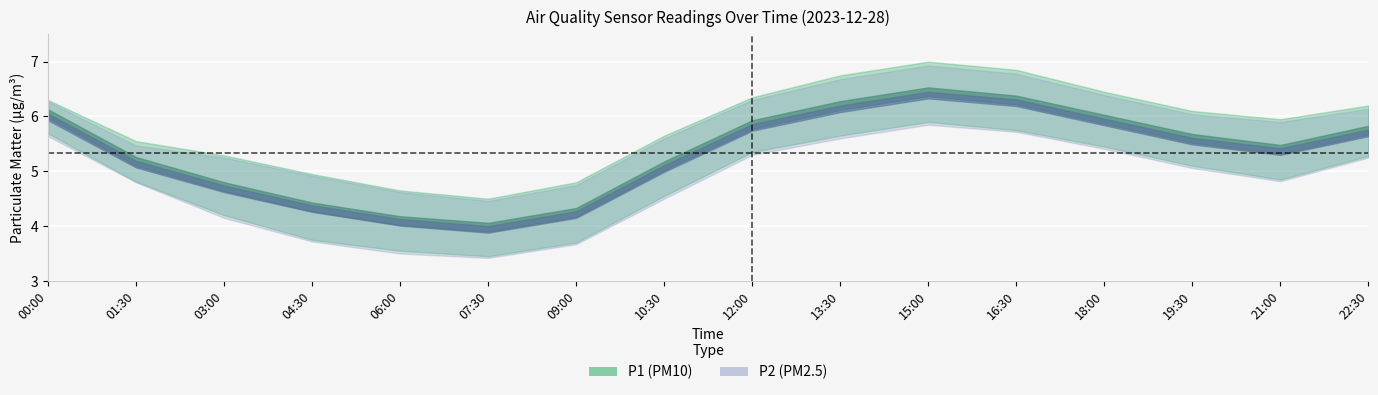

What is the value of the P1 (PM10) point at the 12th from the left?

6.3